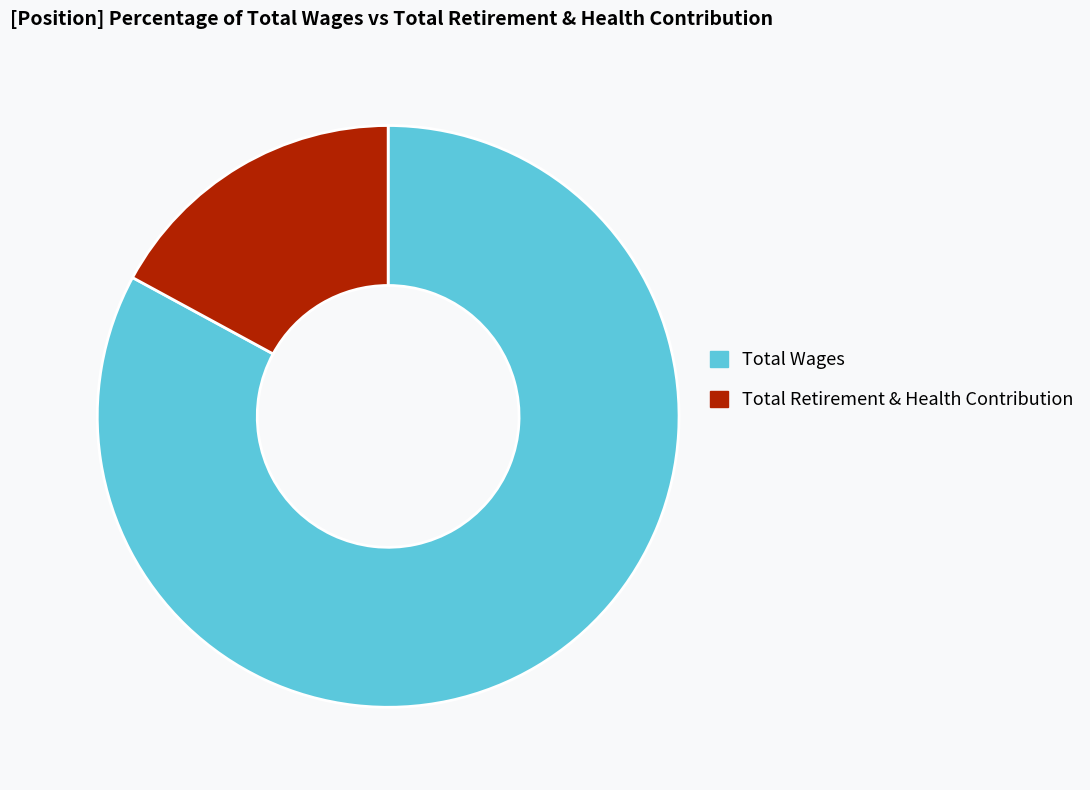

Is there a majority slice in this chart?

Yes